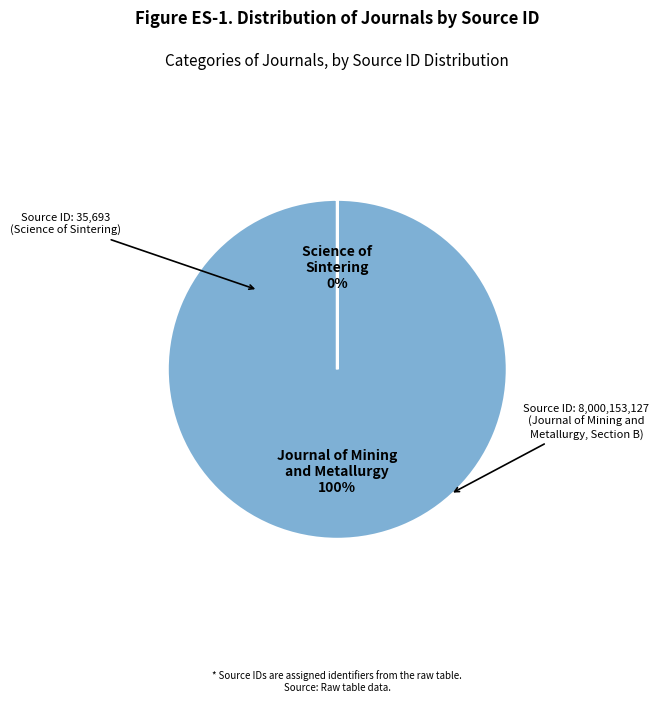

To the nearest percent, what is the difference between the largest and smallest slice percentages?

100%